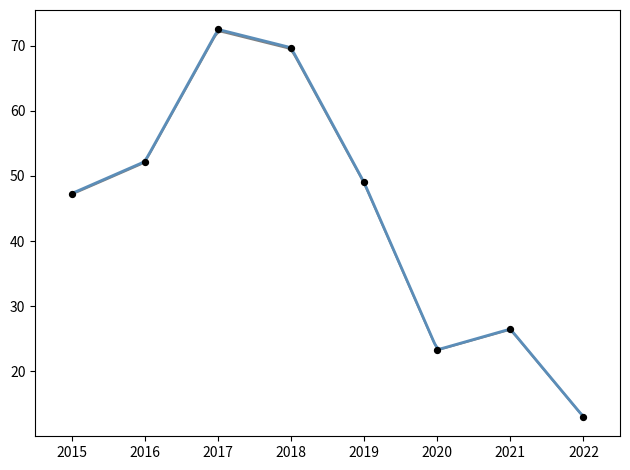

What is the change in value from 2018 to 2019?

-20.7